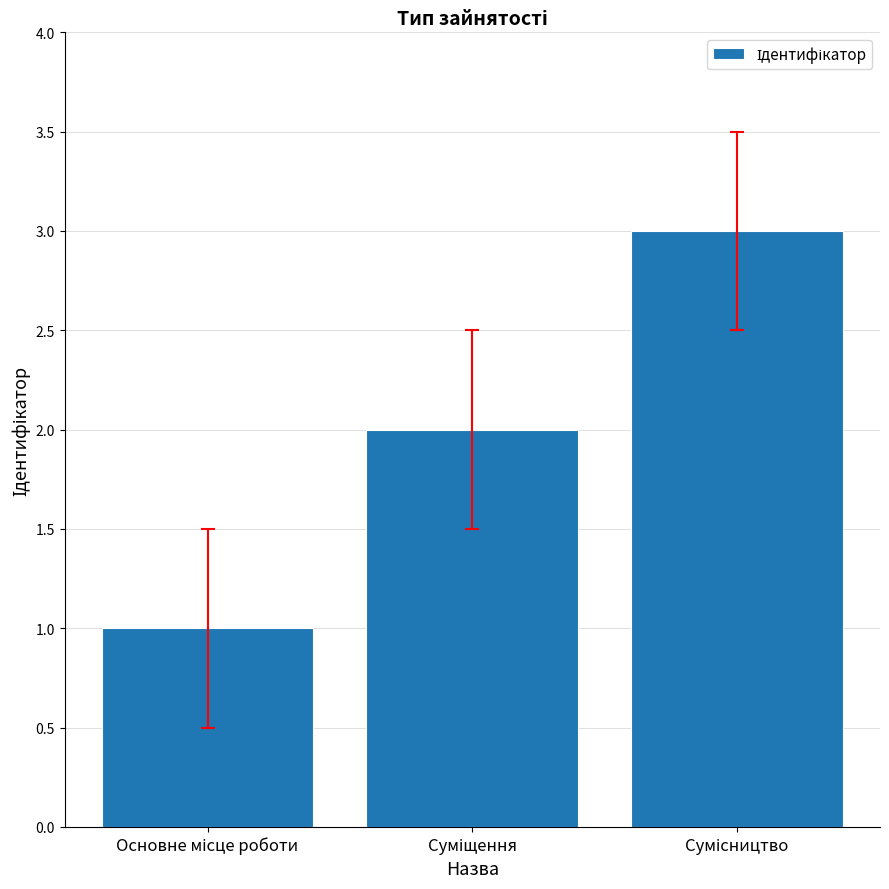

How many bars are there in total?

3